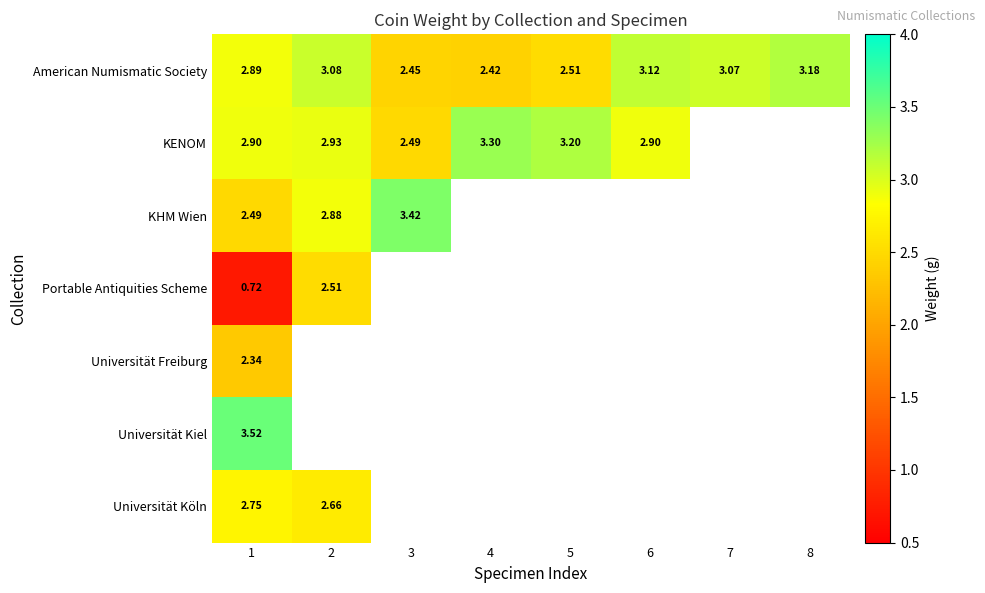

Which series has the widest spread of values?

Portable Antiquities Scheme